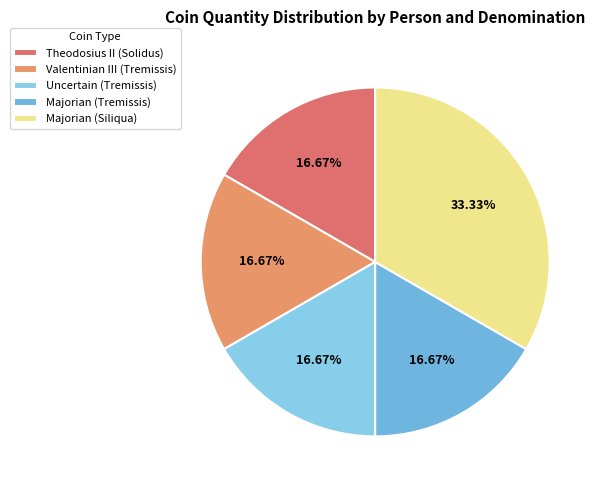

Is there a majority slice in this chart?

No